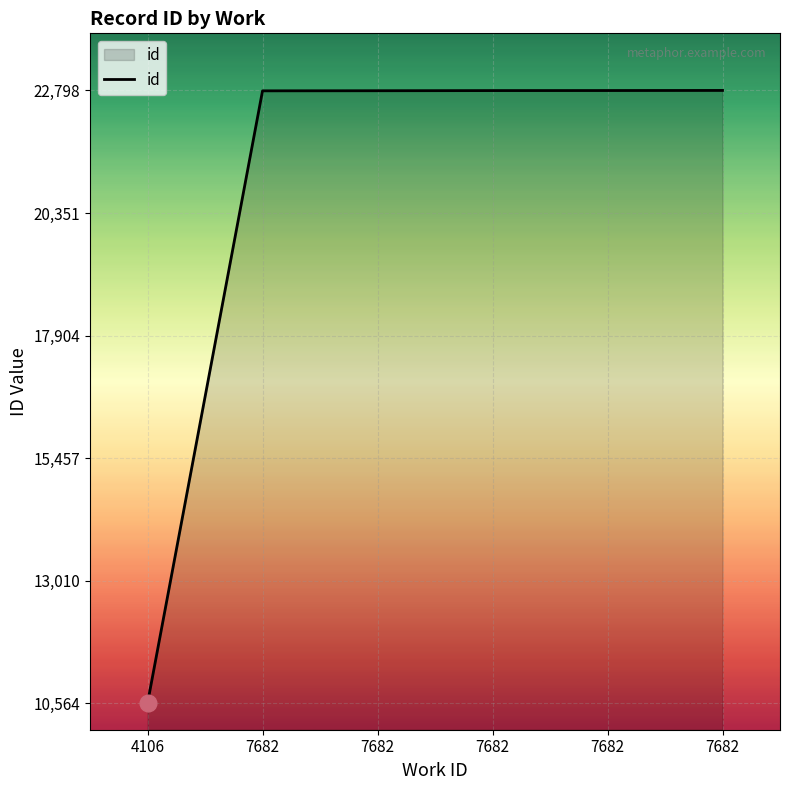

Is this an area chart (filled region under the line)?

Yes